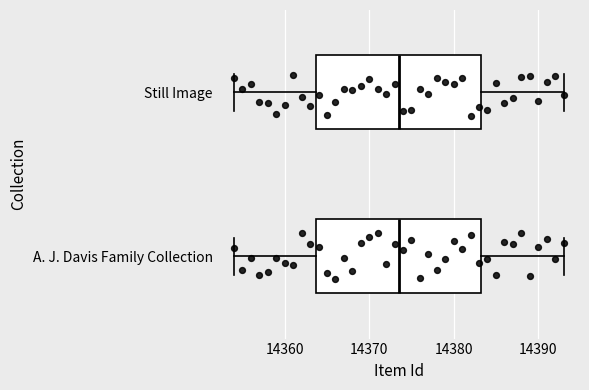

Where is the left edge of the box for Still Image on the x-axis? The values are not printed on the chart, so give them approximately, as read against the axis.

14364